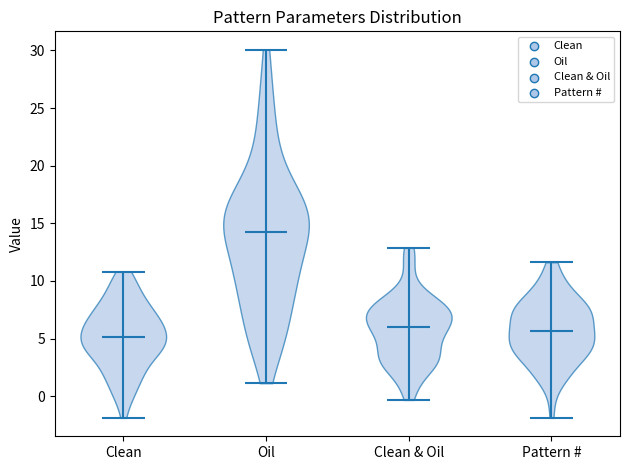

Which violin has the highest median line?

Oil